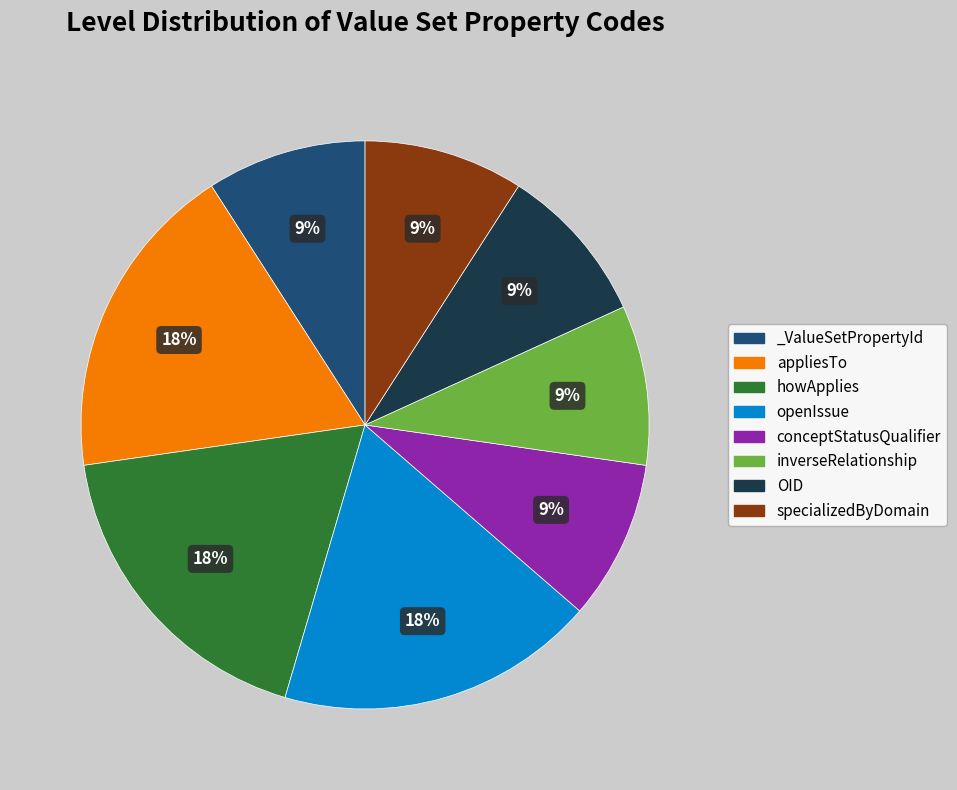

The OID slice represents 9% of the pie. True or false?

True